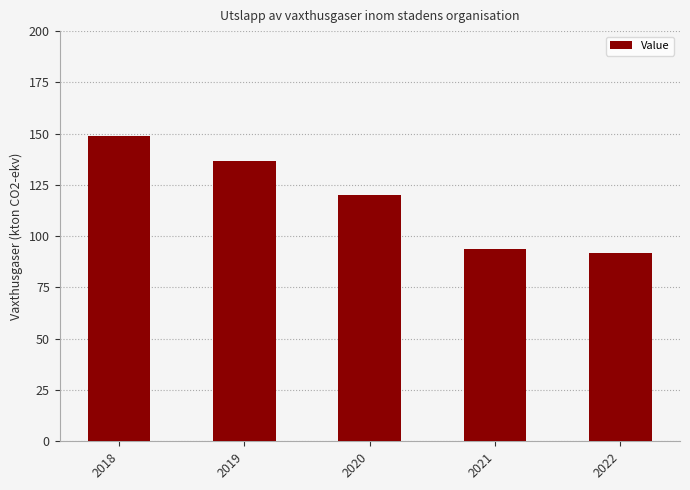

Which category has the lowest value across all series?

2022